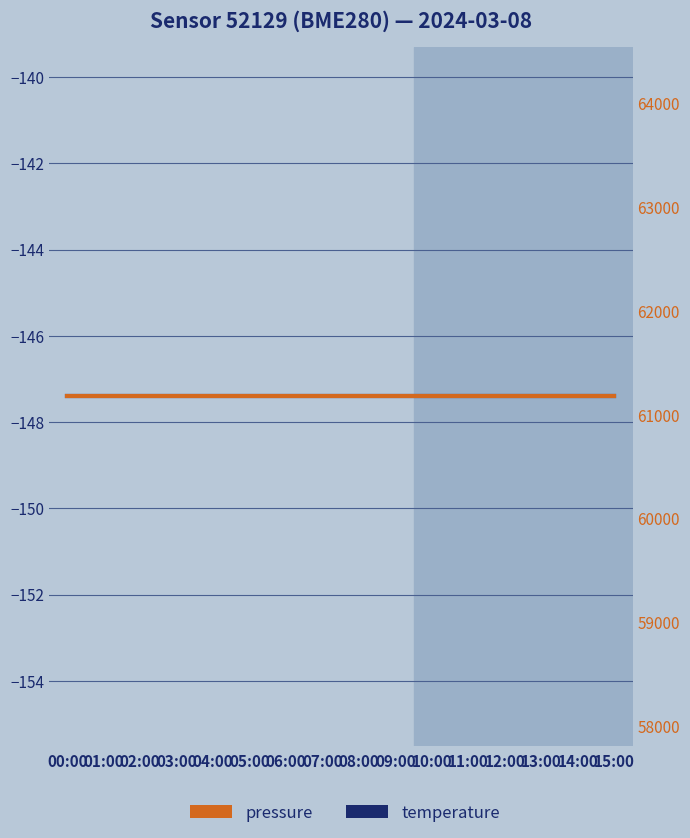

What is the label of the 4th point from the right?

12:00